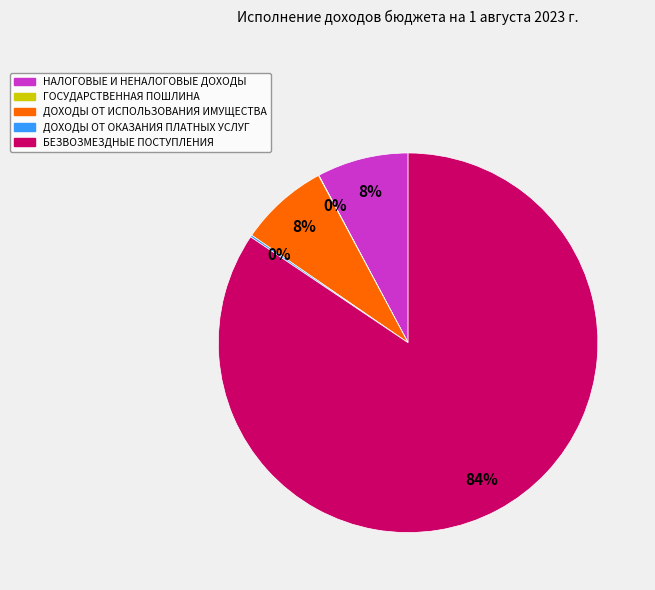

To the nearest percent, what is the difference between the largest and smallest slice percentages?

84%